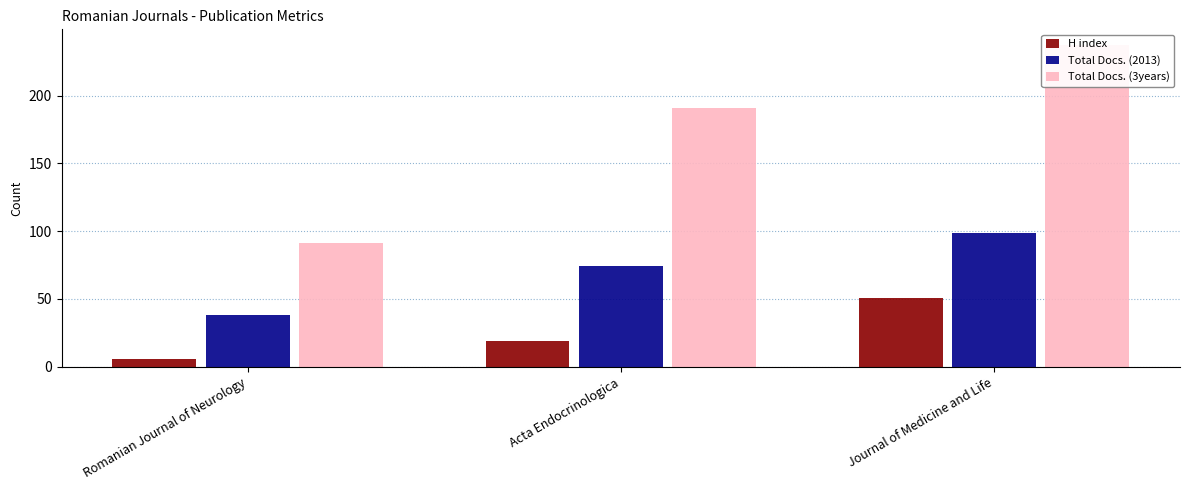

How many bars are there in each group?

3